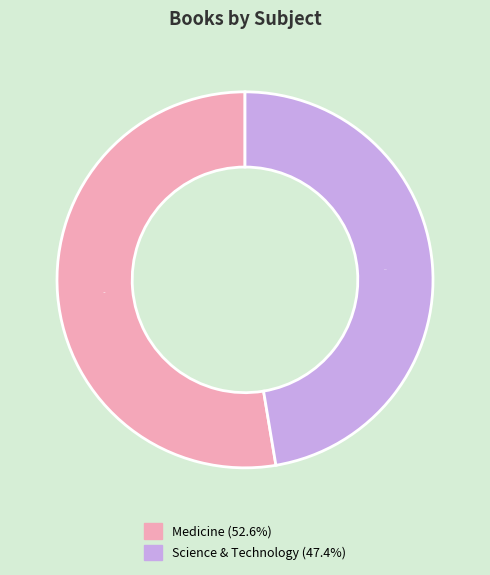

Approximately how many times larger is the value at Science & Technology compared to Medicine?

0.9